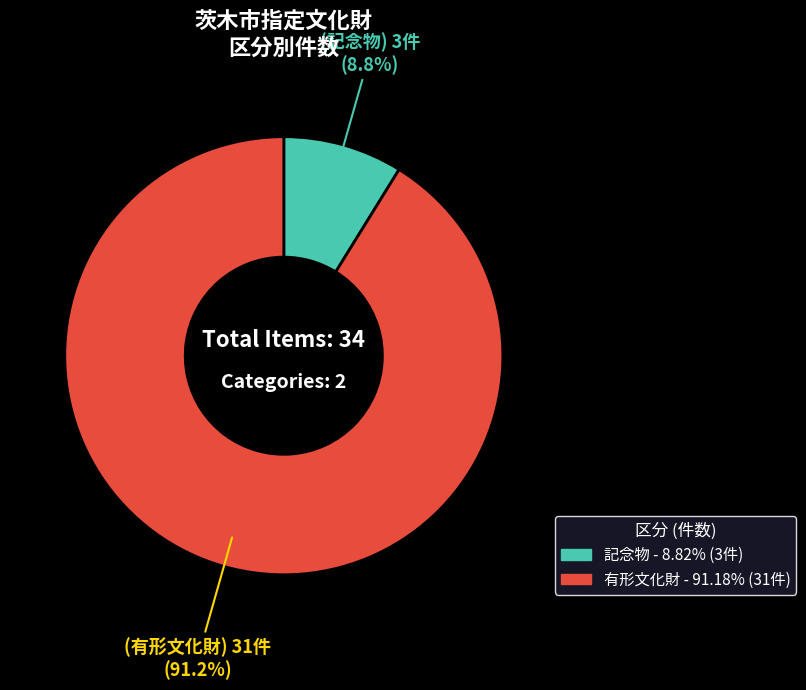

Rank the categories by value from highest to lowest.

有形文化財, 記念物